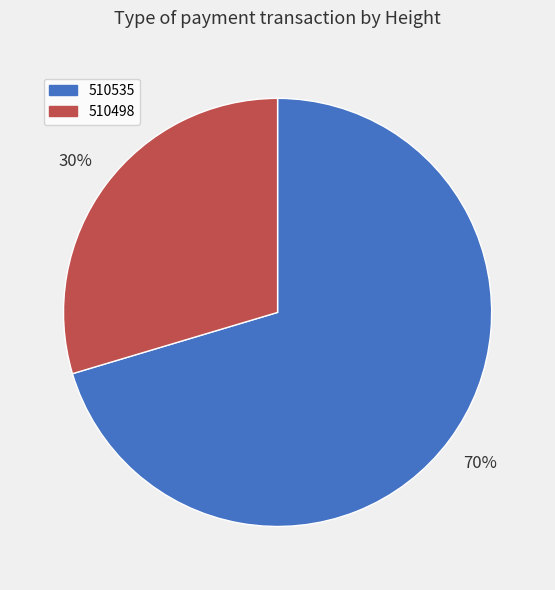

How many slices are in this pie chart?

2